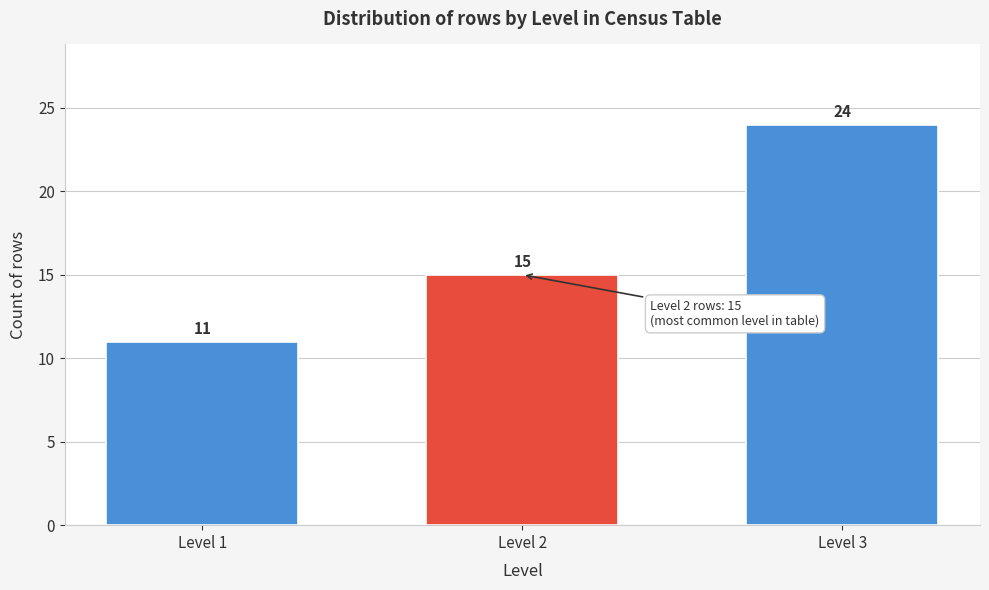

Reading left to right, what are all the values shown in this chart?

11	15	24